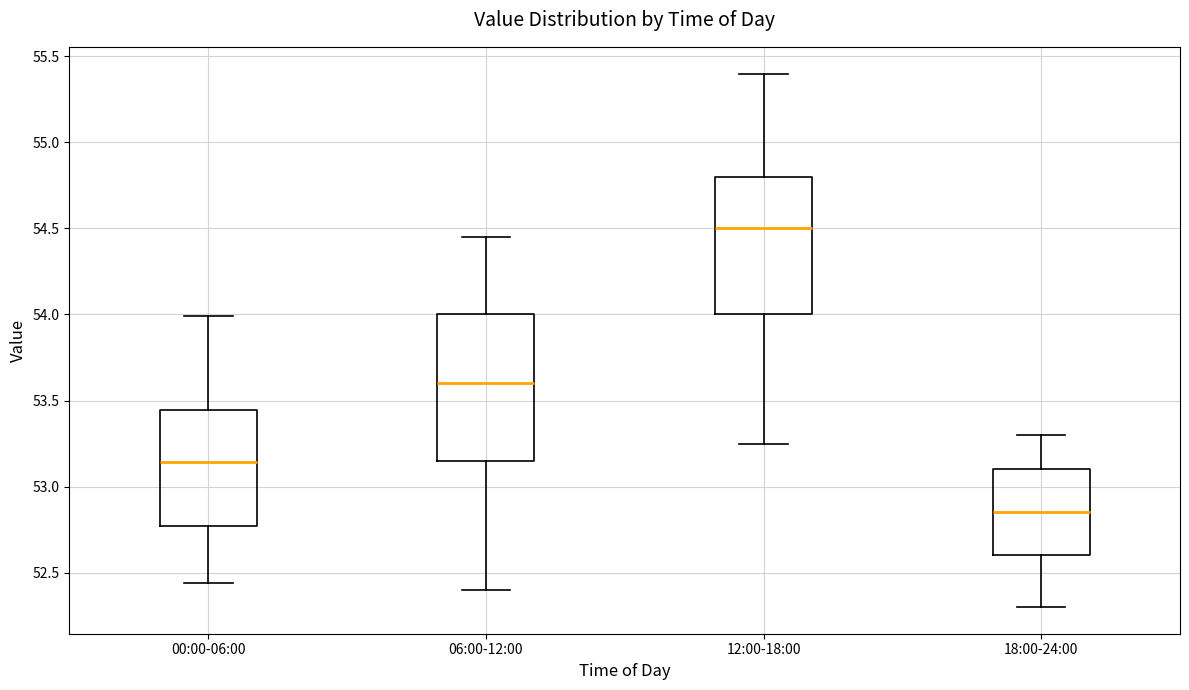

Reading left to right, read every box against the y-axis: the position of its median line, the range the box covers, and the ends of its whiskers. The values are not printed on the chart, so give them approximately, as read against the axis.

00:00-06:00: median 53.15, box 52.75 to 53.45, whiskers 52.45 to 54.00
06:00-12:00: median 53.60, box 53.15 to 54.00, whiskers 52.40 to 54.45
12:00-18:00: median 54.50, box 54.00 to 54.80, whiskers 53.25 to 55.40
18:00-24:00: median 52.85, box 52.60 to 53.10, whiskers 52.30 to 53.30